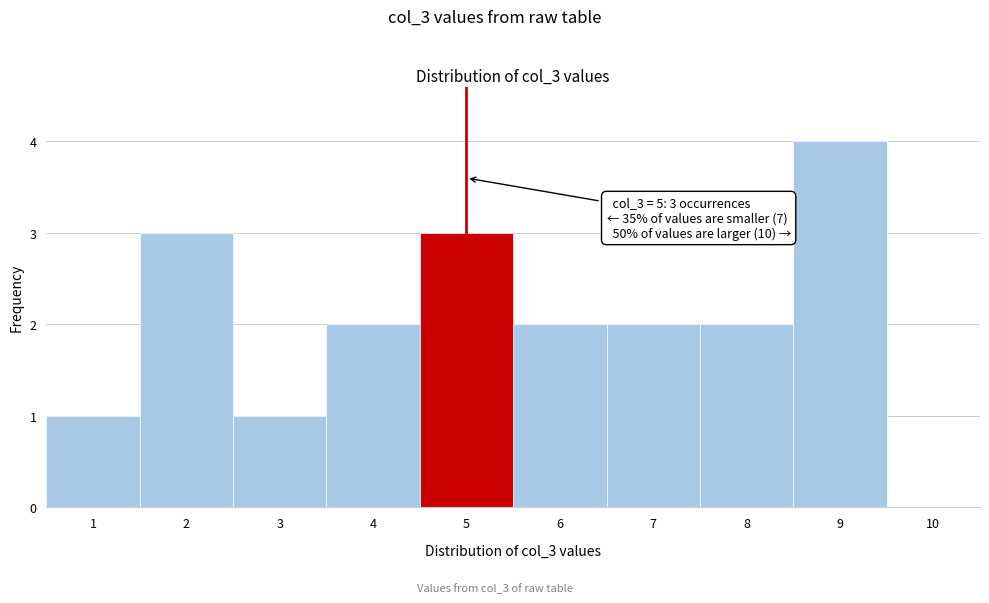

Which range on the x-axis has the tallest bar?

8.5 to 9.5